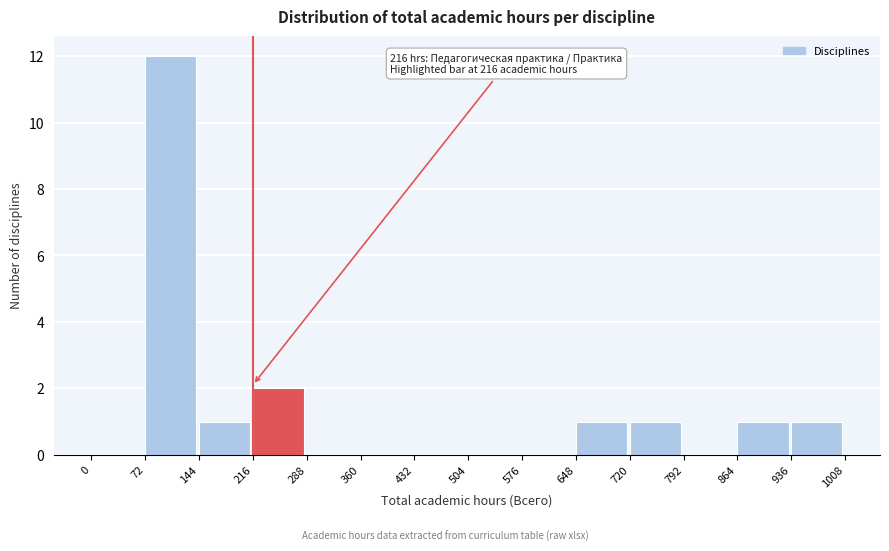

Reading left to right, transcribe all the data shown in this chart.

0=0	72=12	144=1	216=2	288=0	360=0	432=0	504=0	576=0	648=1	720=1	792=0	864=1	936=1